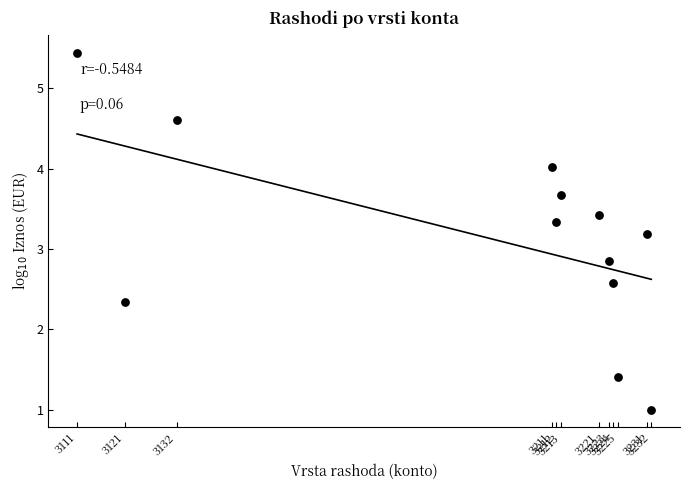

What is the average Y value?

3.2